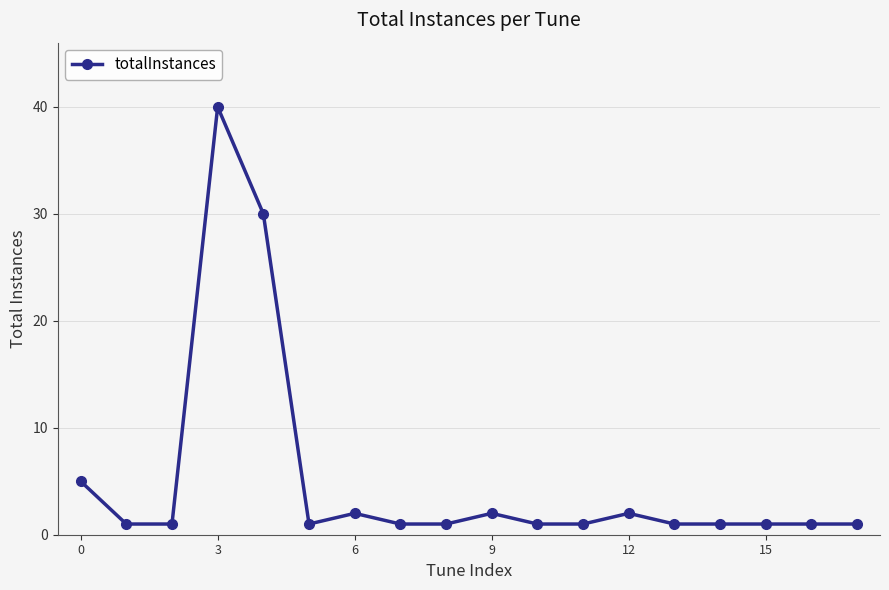

What is the average value?

5